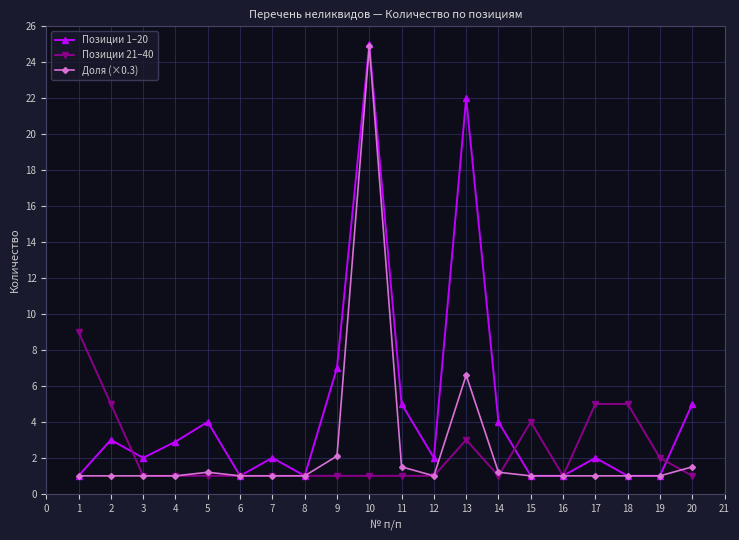

The value of Позиции 21–40 at 5 is 1.0. True or false?

True